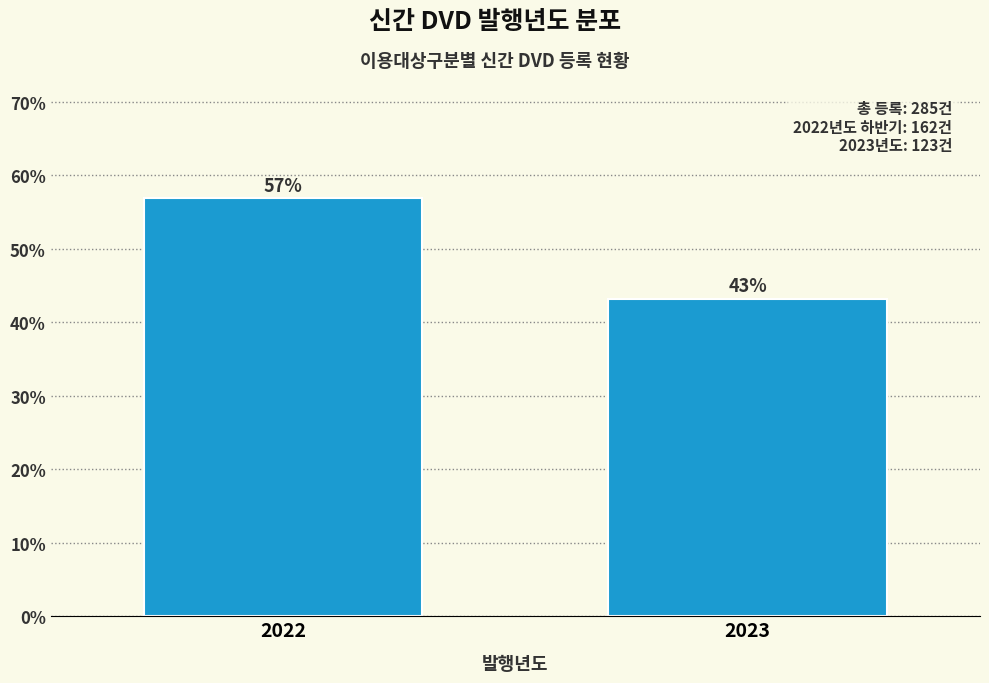

What is the value of the 2nd bar from the left?

43.2